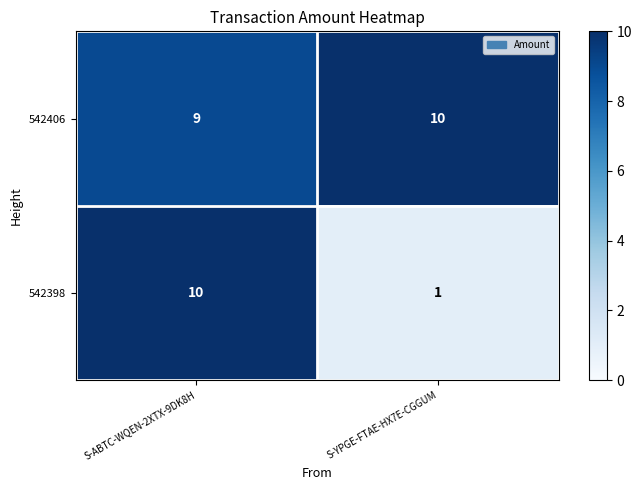

What is the difference between the 542398 values at S-ABTC-WQEN-2XTX-9DK8H and S-YPGE-FTAE-HX7E-CGGUM?

9